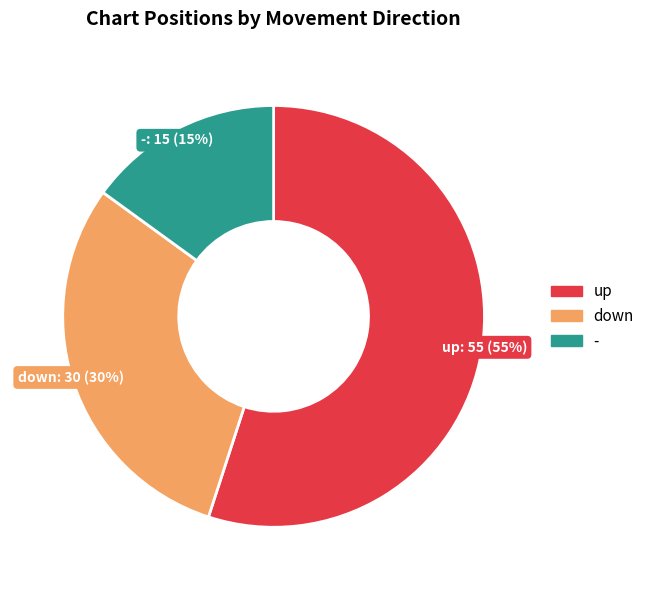

Do down and - together represent more than half of the pie?

No